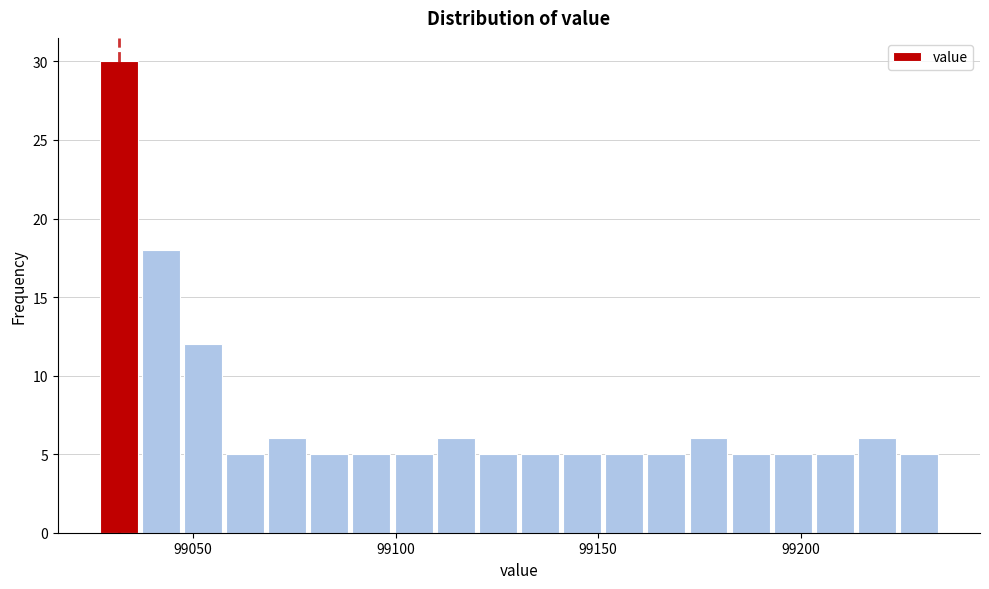

Around what value on the x-axis is the tallest bar? Give the approximate position of its centre, as read against the axis.

99030